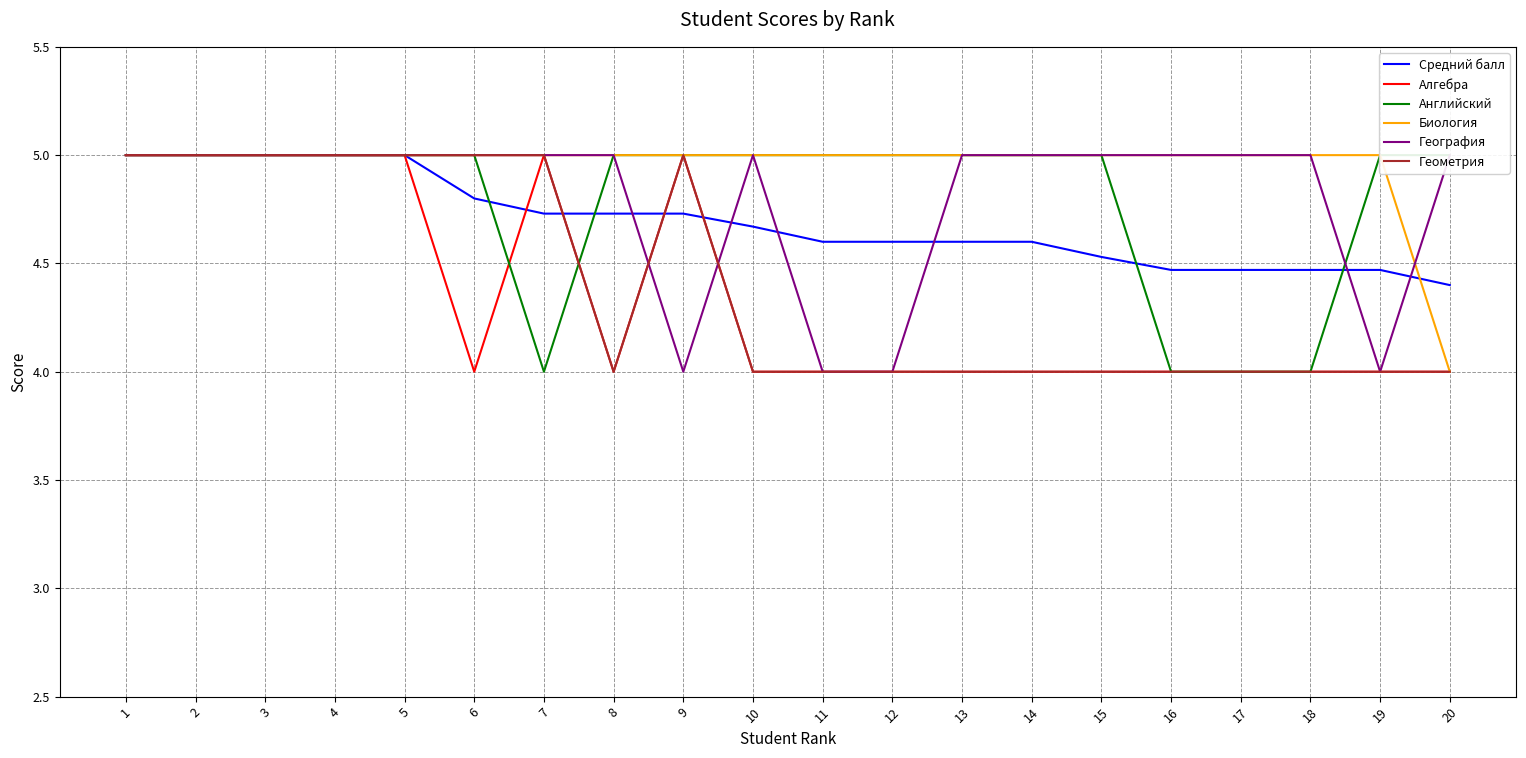

What value does the Средний балл series have at 3?

5.0